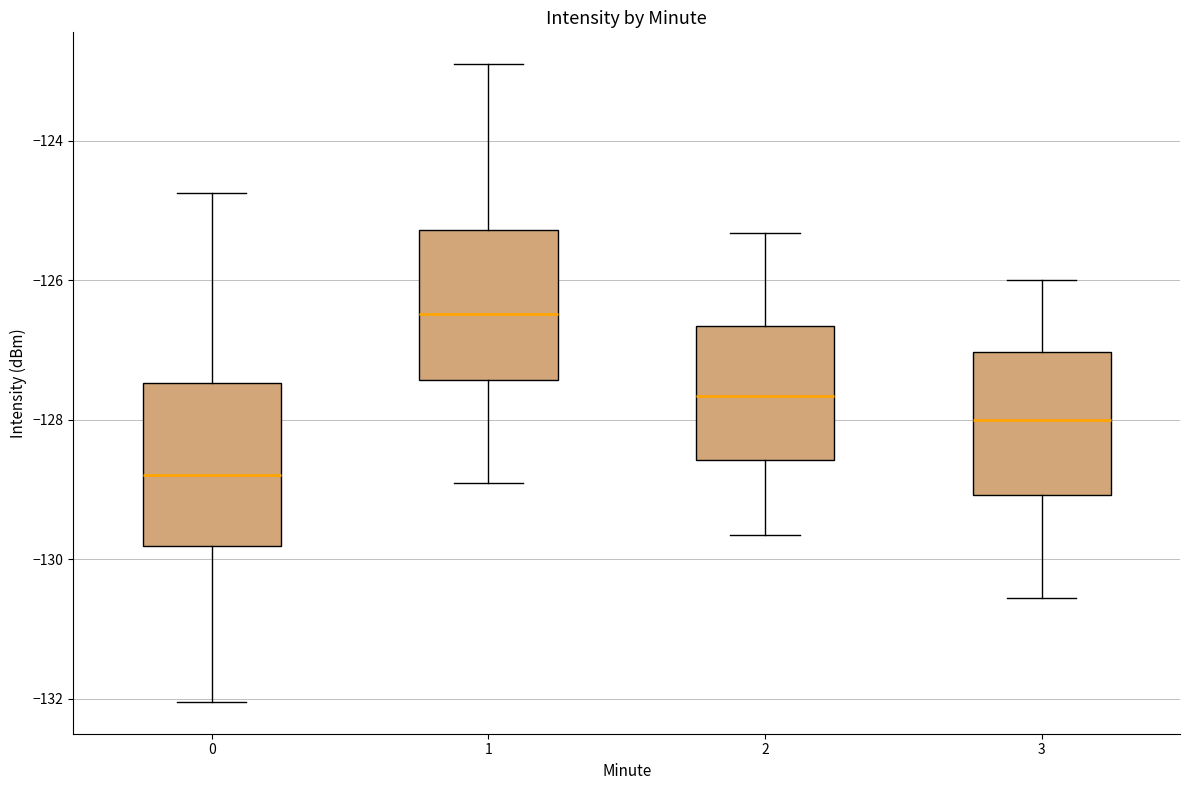

Which box's median line is the highest?

1